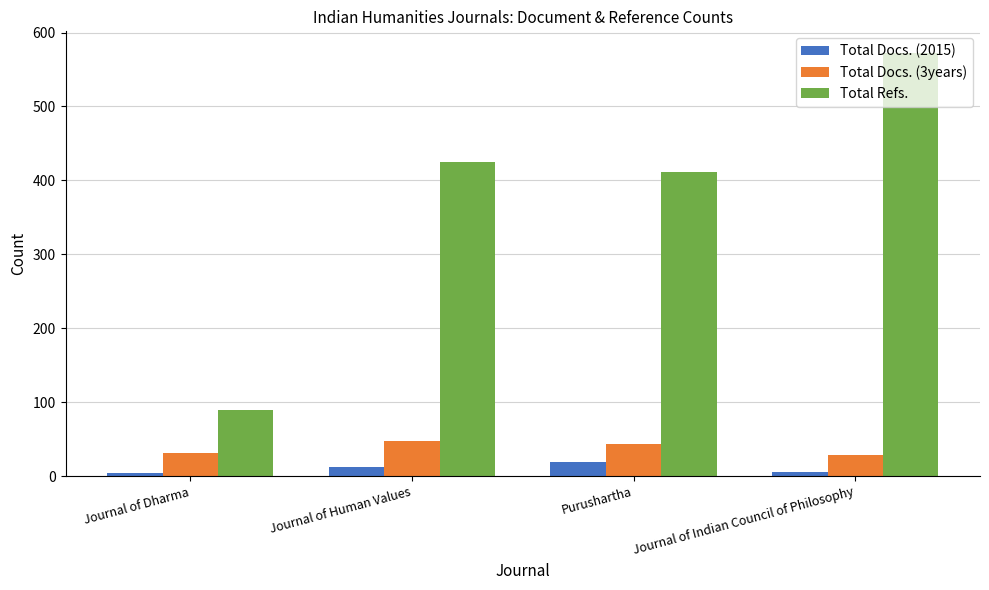

What is the difference between the highest and lowest values at Purushartha?

392